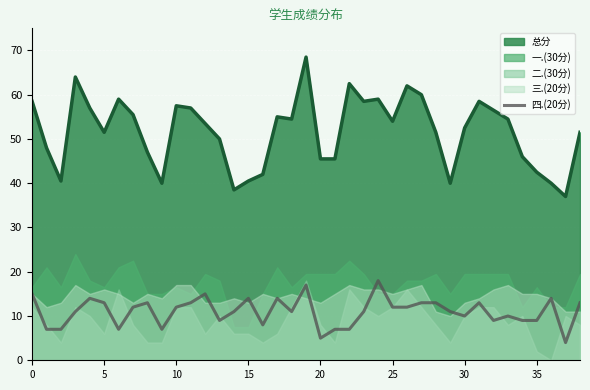

What is the sum of all values?

430